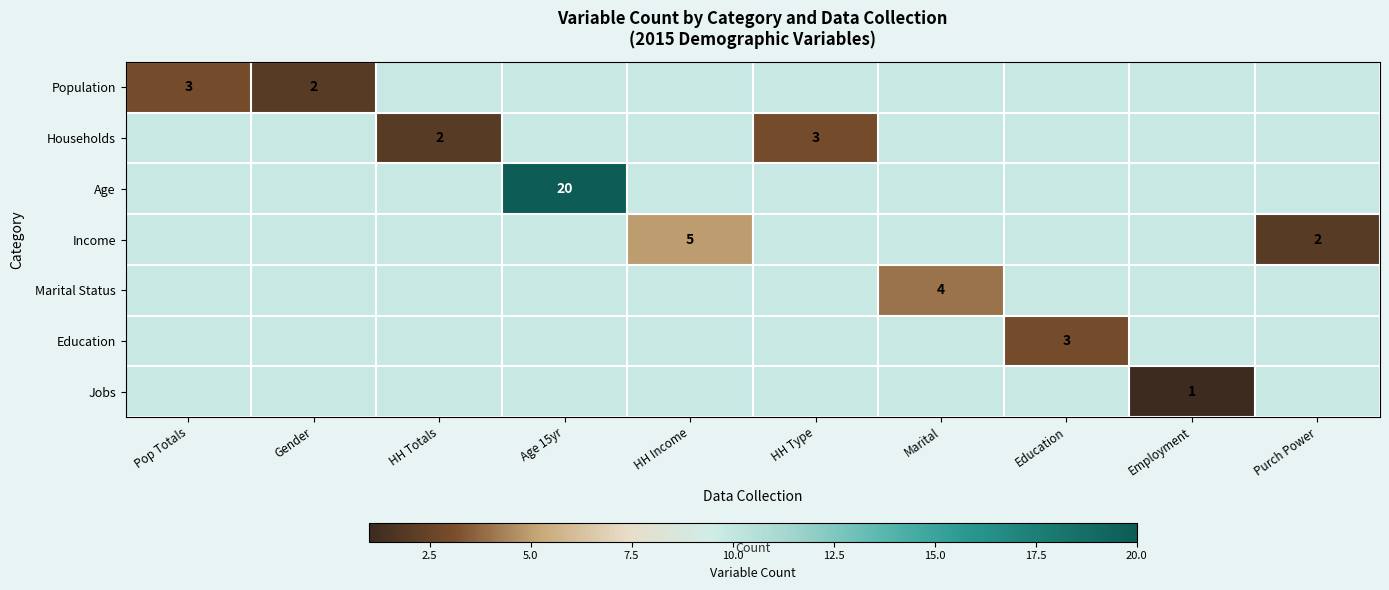

What value does the Education series have at Education?

3.0